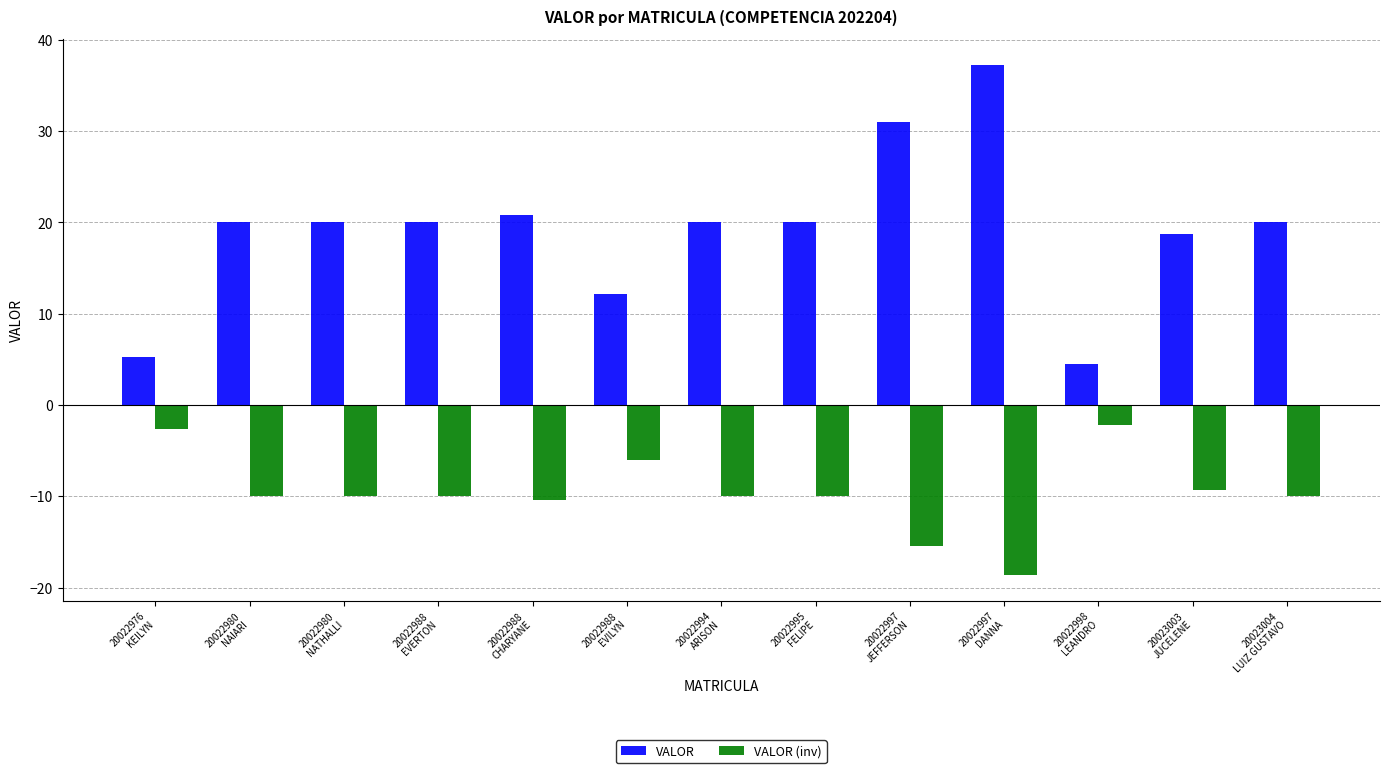

The value of VALOR (inv) at 20022994
ARISON is -10.0. True or false?

True